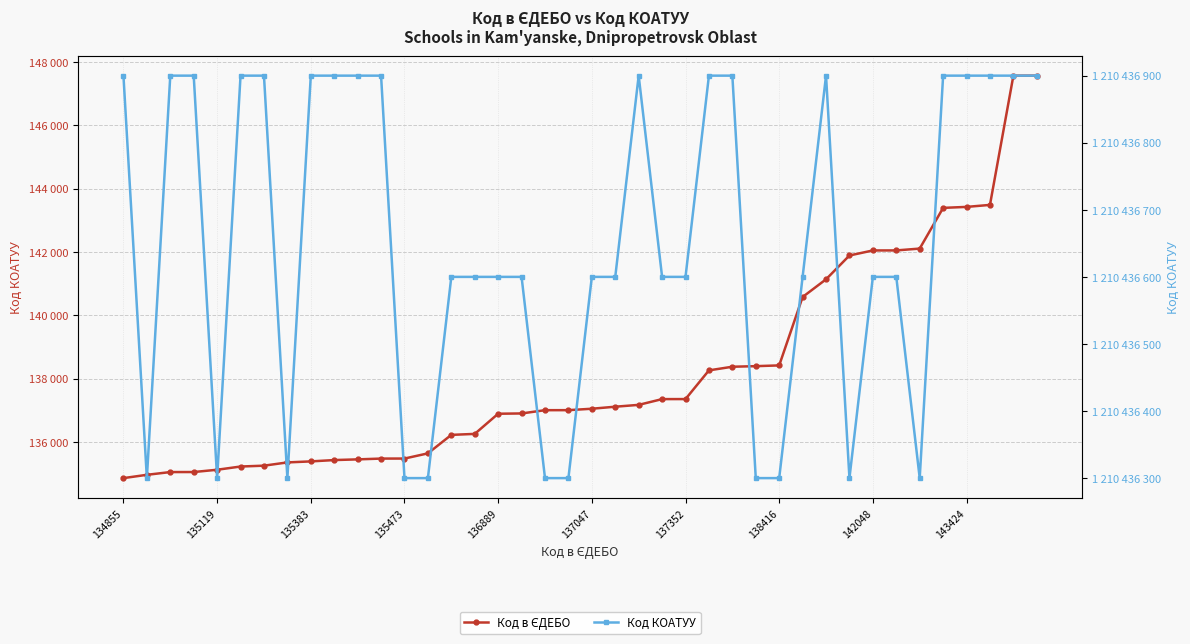

True or false: Код КОАТУУ and Код в ЄДЕБО intersect in this chart.

False